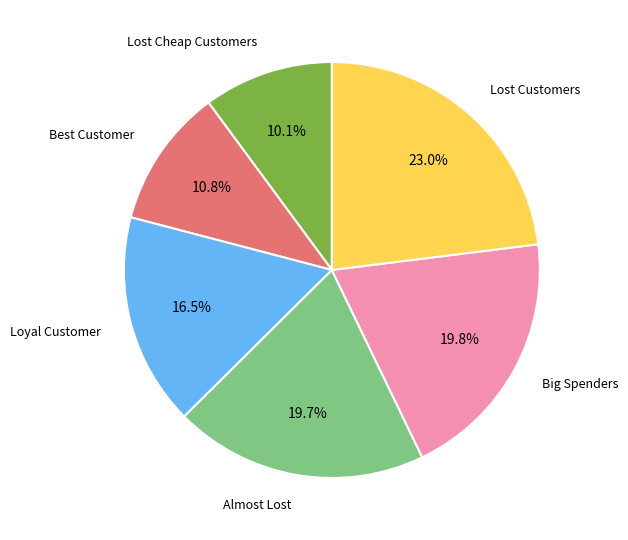

What percentage do Loyal Customer and Big Spenders together represent?

36.3%